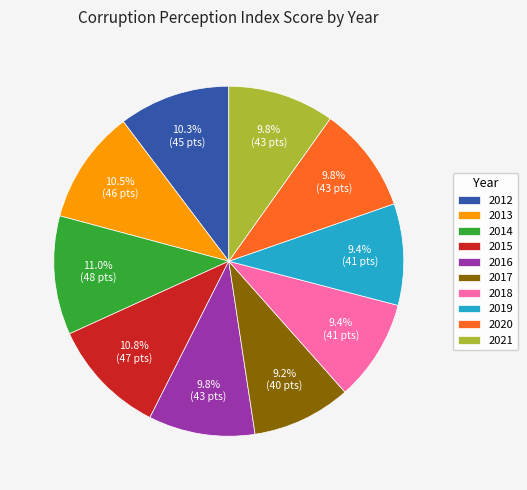

Is it true that 2016 is 10% of the pie?

True